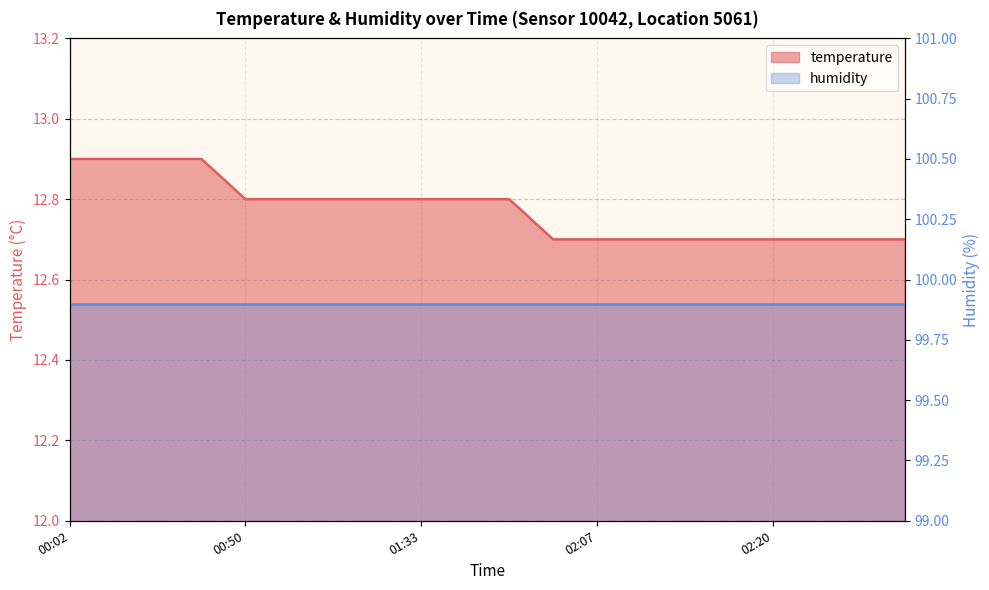

Does the chart have visible grid lines?

Yes